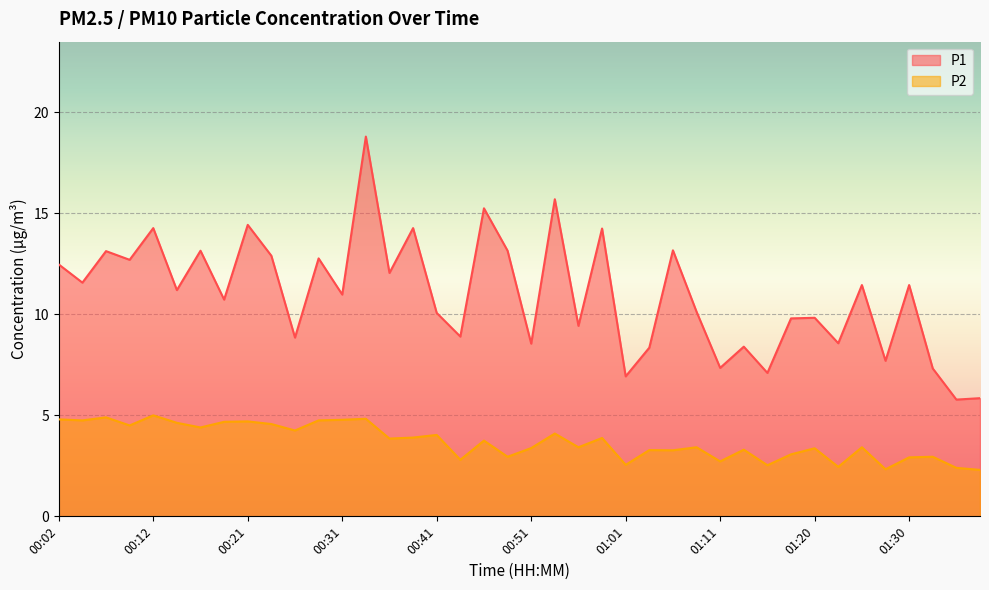

Reading left to right, list all the values displayed in this chart.

P1: 12.5	11.6	13.1	12.7	14.3	11.2	13.2	10.7	14.4	12.9	8.8	12.8	11.0	18.8	12.1	14.3	10.1	8.9	15.2	13.2	8.6	15.7	9.4	14.2	6.9	8.3	13.2	10.1	7.3	8.4	7.1	9.8	9.8	8.6	11.4	7.7	11.4	7.3	5.8	5.8
P2: 4.8	4.8	4.9	4.5	5.0	4.6	4.4	4.7	4.7	4.6	4.2	4.8	4.8	4.8	3.9	3.9	4.0	2.8	3.8	3.0	3.4	4.1	3.4	3.9	2.5	3.3	3.3	3.4	2.7	3.3	2.5	3.1	3.4	2.5	3.4	2.3	2.9	3.0	2.4	2.3